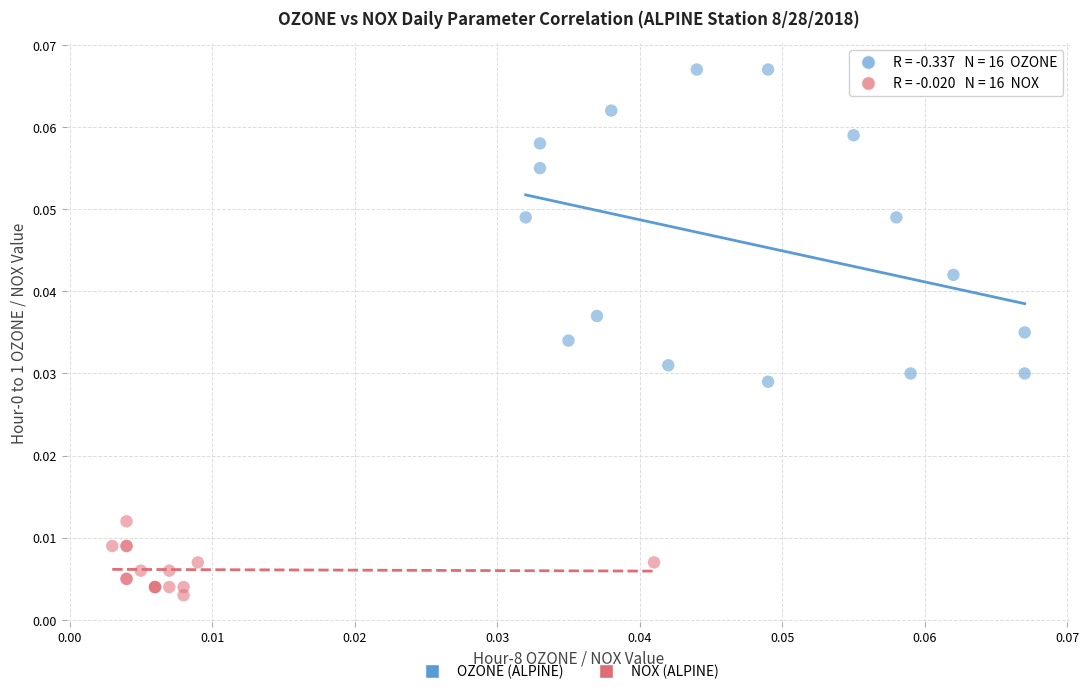

Which series contains the lowest Y value?

NOX (ALPINE)